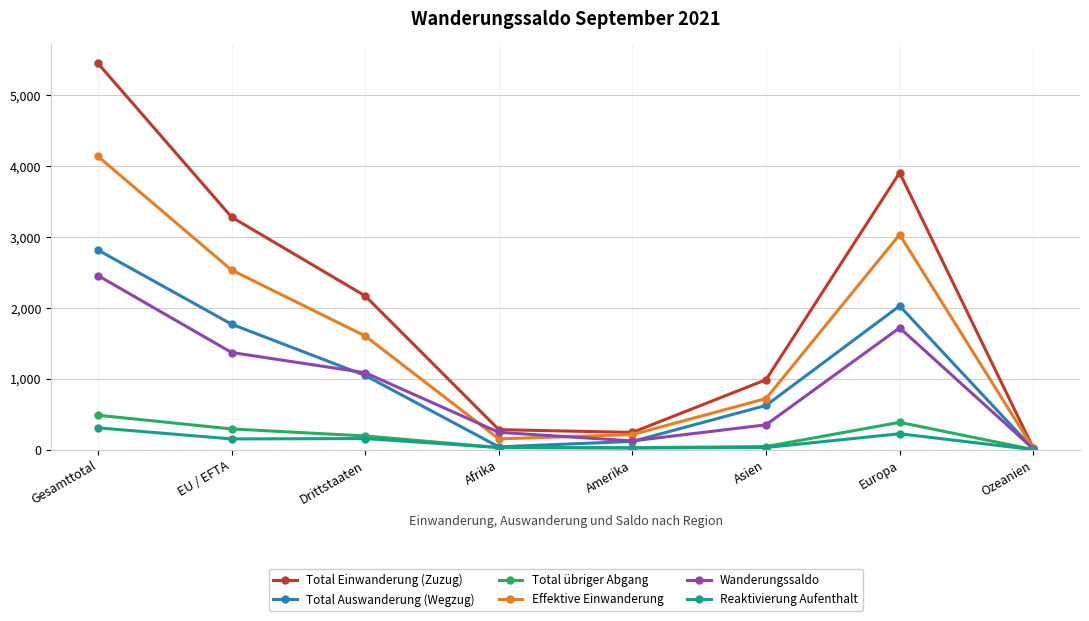

What is the label of the 1st point from the left?

Gesamttotal